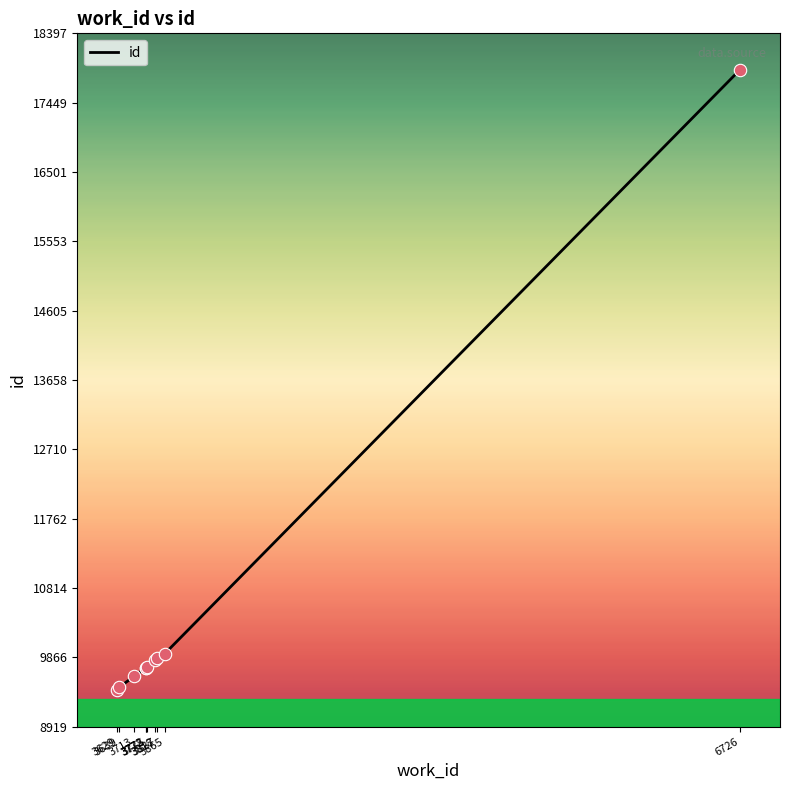

Which has a higher value, 3775 or 3639?

3775